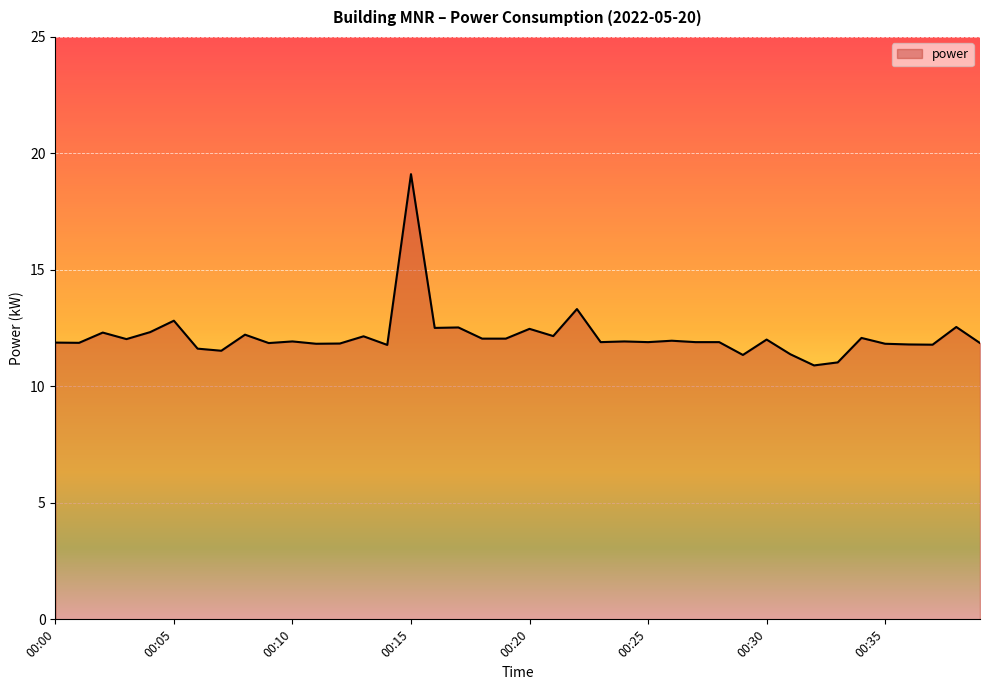

What is the minimum value shown in the chart?

10.9